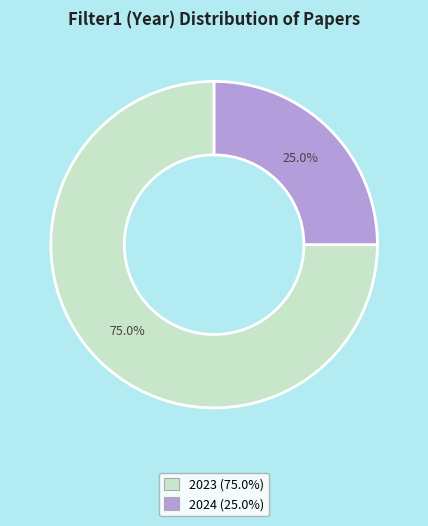

What percentage is NOT represented by 2024?

75.0%